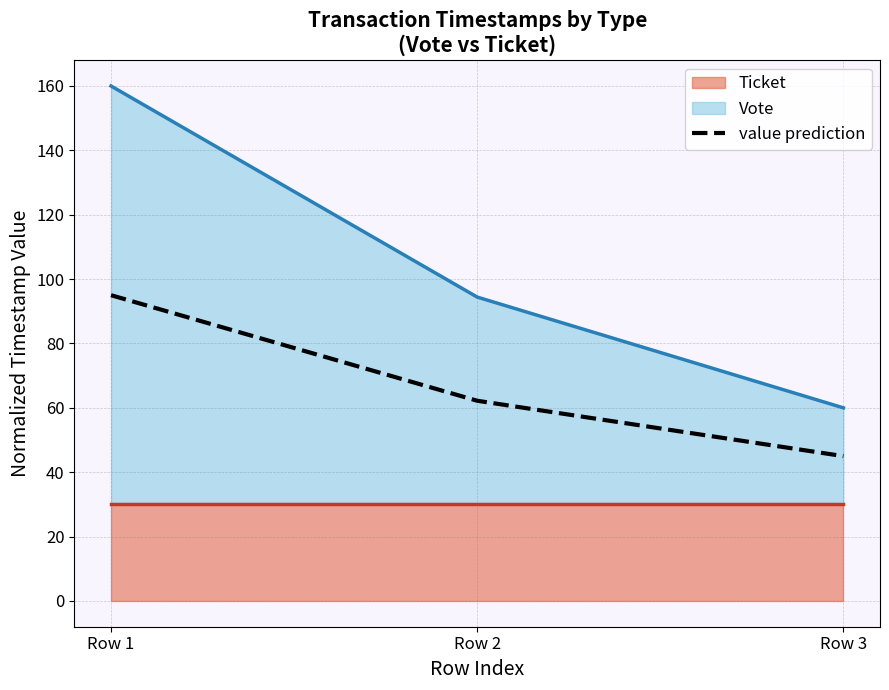

Which label corresponds to the largest value in the chart?

Row 1